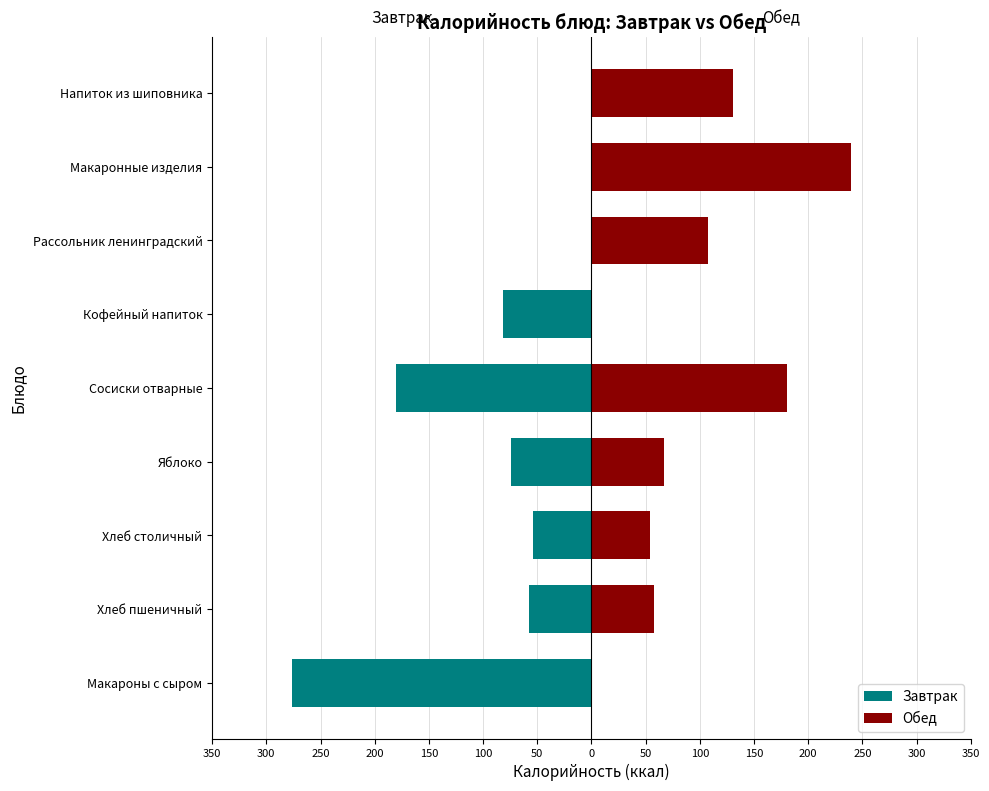

How many data points in Завтрак are less than -58?

4